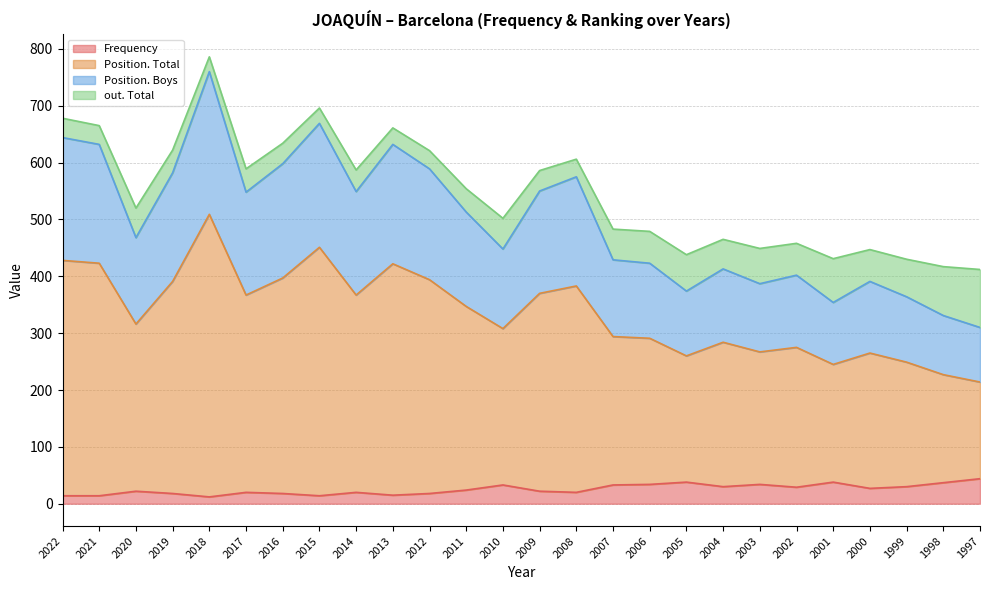

What is the highest value of the Frequency series?

44